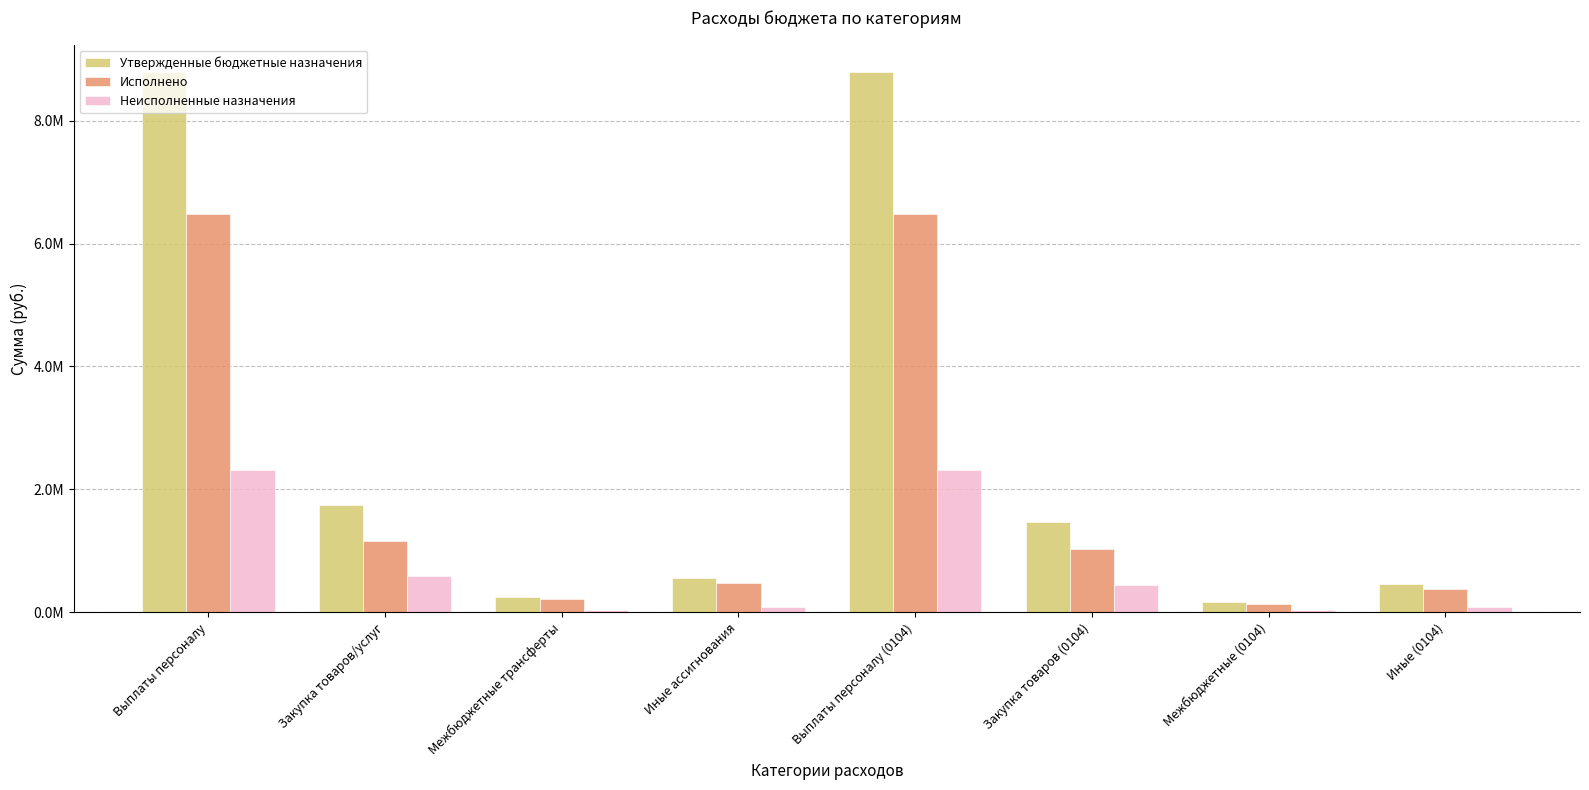

Which series changed the most between Выплаты персоналу and Закупка товаров/услуг?

Утвержденные бюджетные назначения